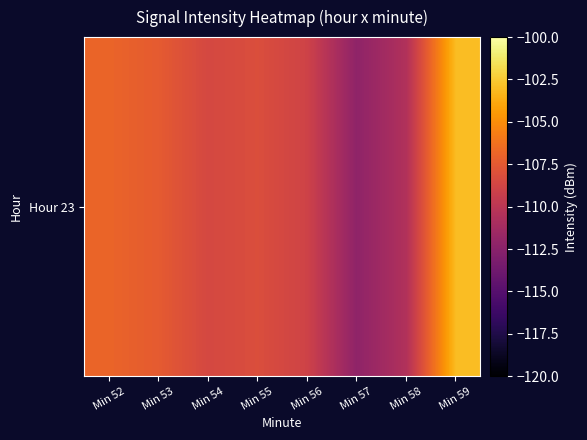

How many data points are less than -108?

5